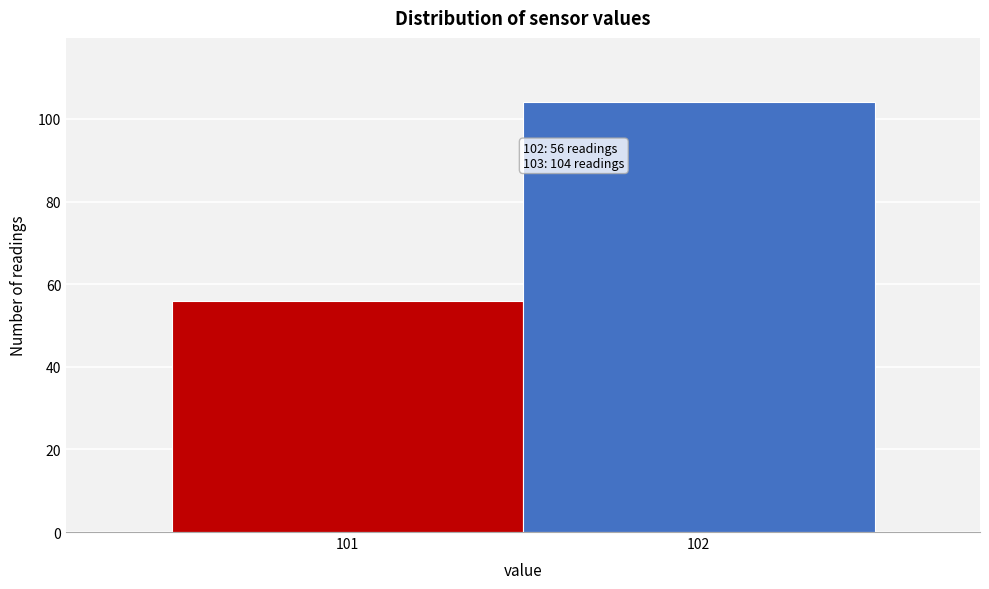

Reading left to right, transcribe all the data shown in this chart.

101=56	102=104